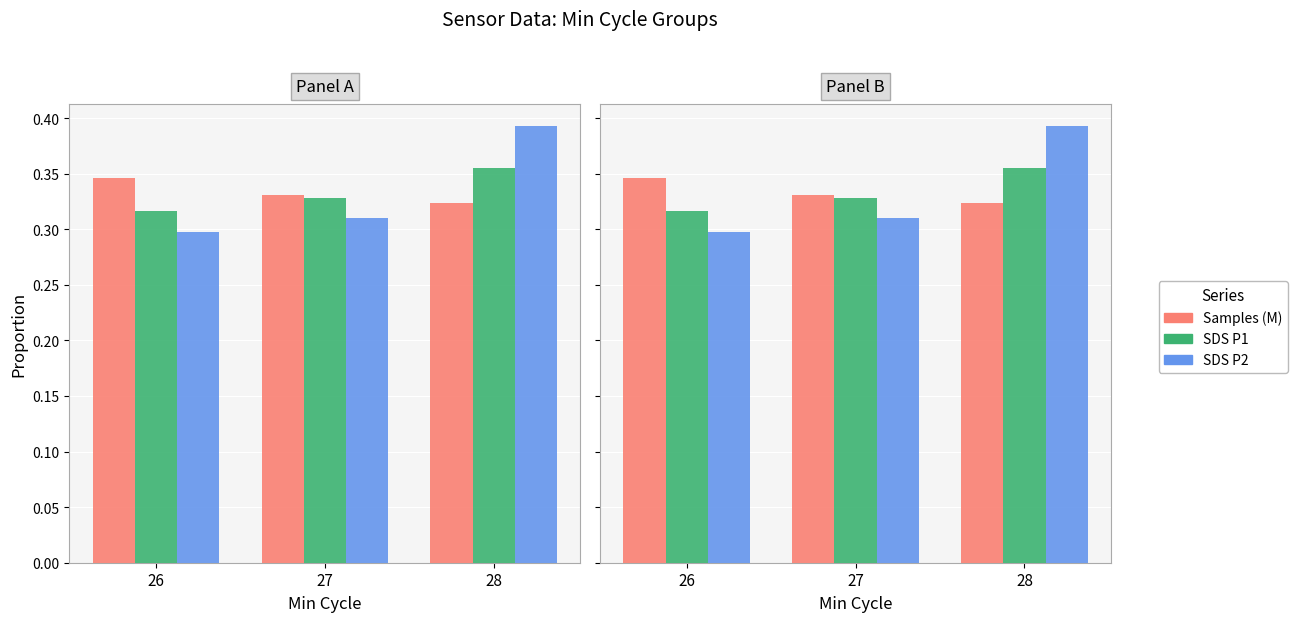

What are all the series names shown in the legend?

Samples (M), SDS_P1, SDS_P2